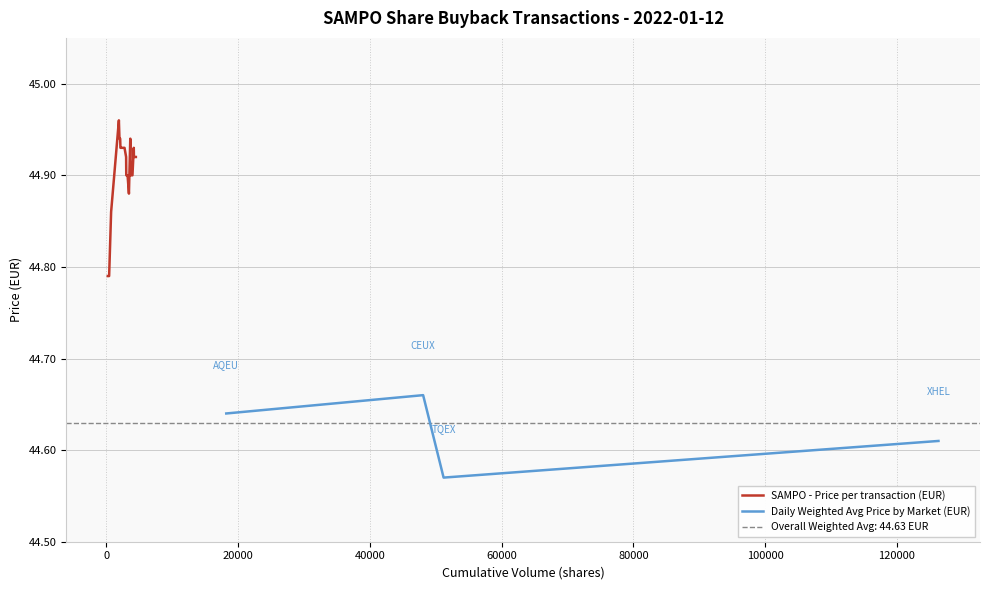

How many Daily Weighted Avg Price by Market (EUR) values are between 44 and 45?

4